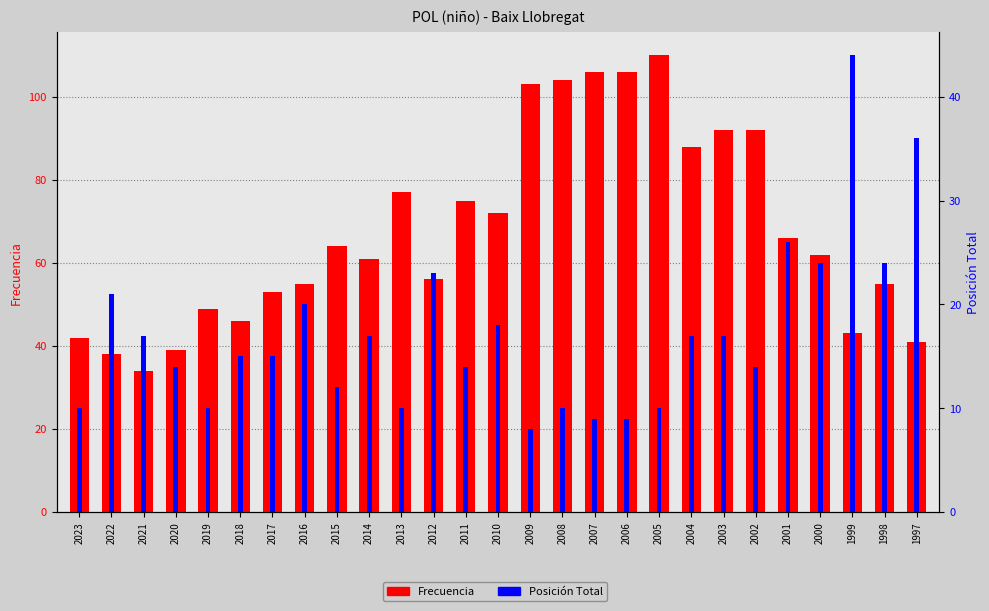

What is the value of the Frecuencia bar at the 3rd from the left?

34